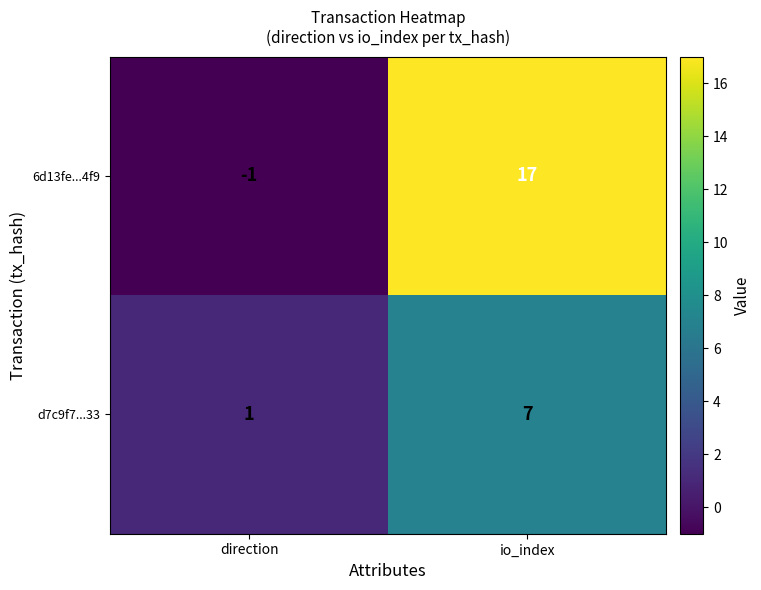

How many data points in 6d13fe...4f9 are less than 17?

1